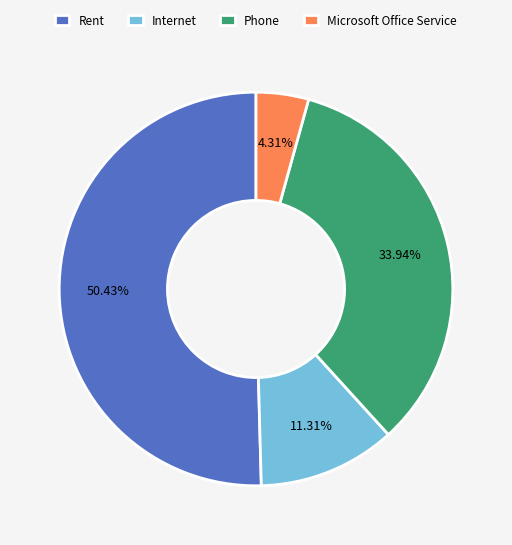

Does Rent represent more than half of the total?

Yes